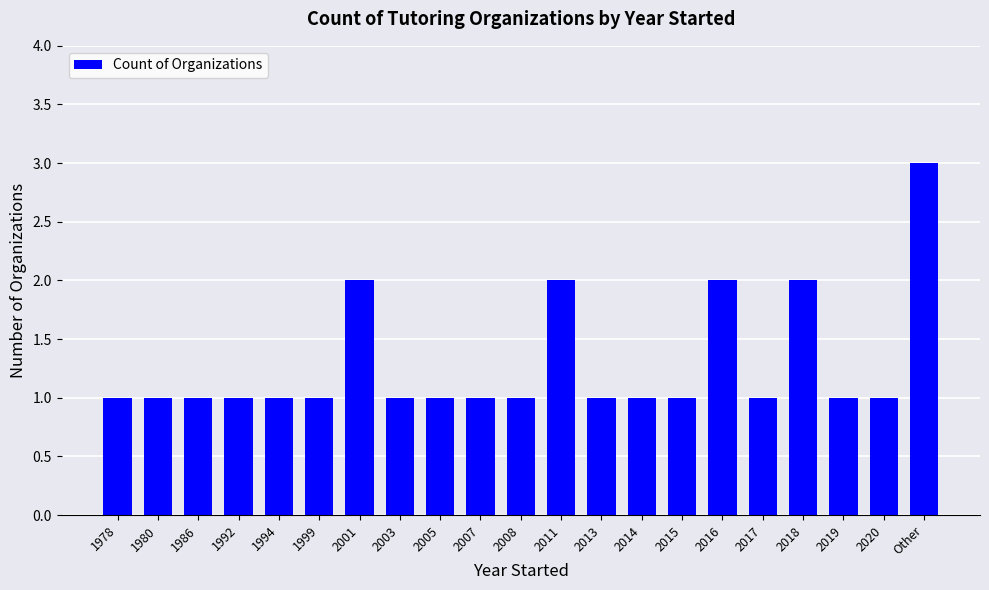

What position from the right is 1986?

19